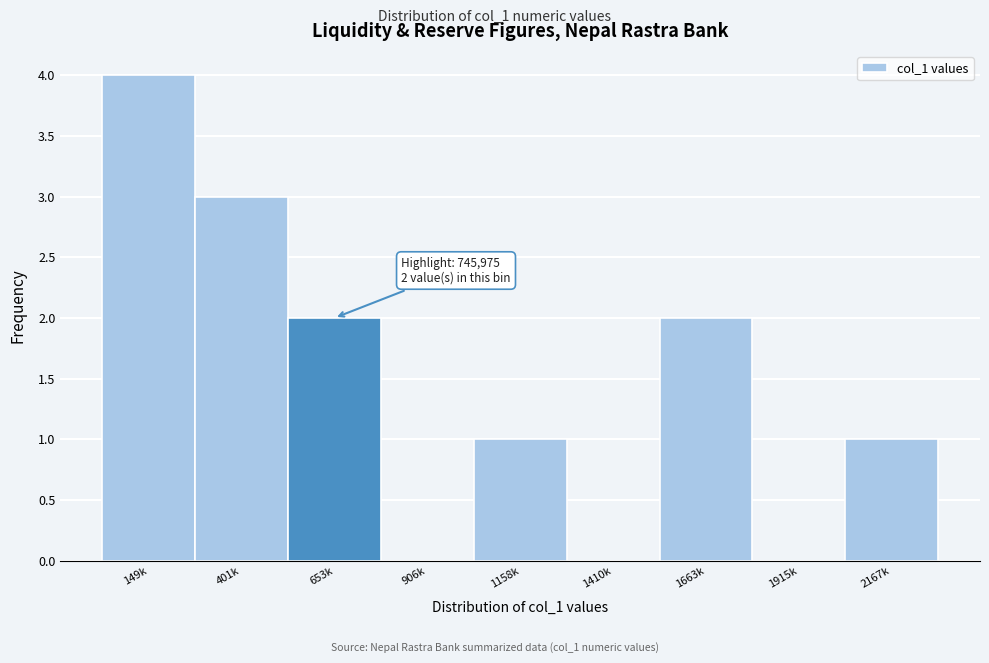

Reading left to right, what are all the values shown in this chart?

149k=4	401k=3	653k=2	906k=0	1158k=1	1410k=0	1663k=2	1915k=0	2167k=1